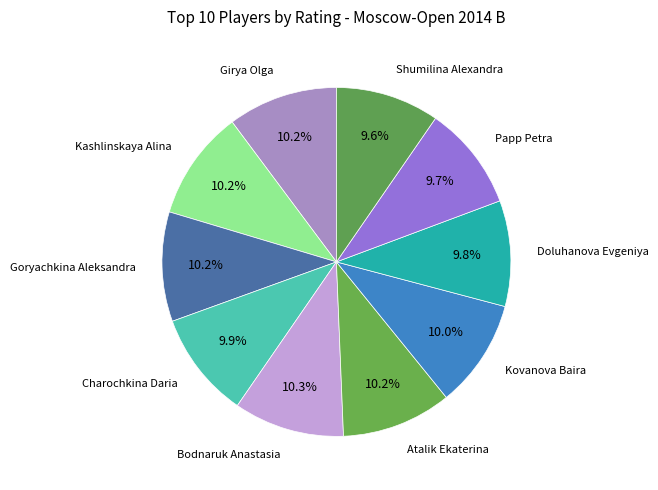

Which slice is the largest?

Bodnaruk Anastasia